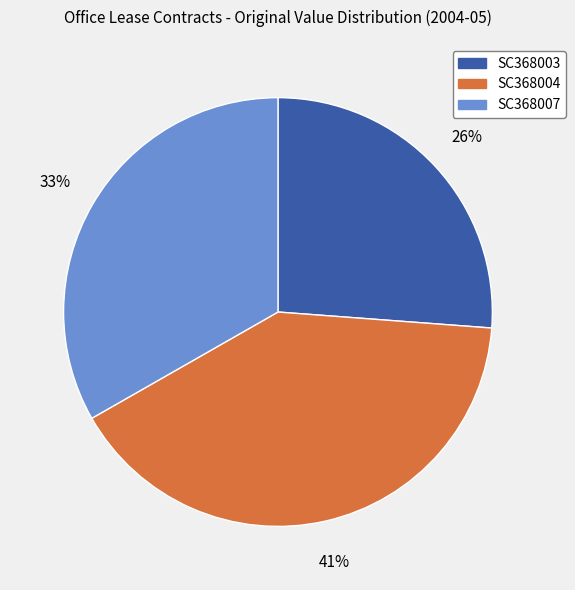

To the nearest percent, what percentage of the pie is SC368003?

26%